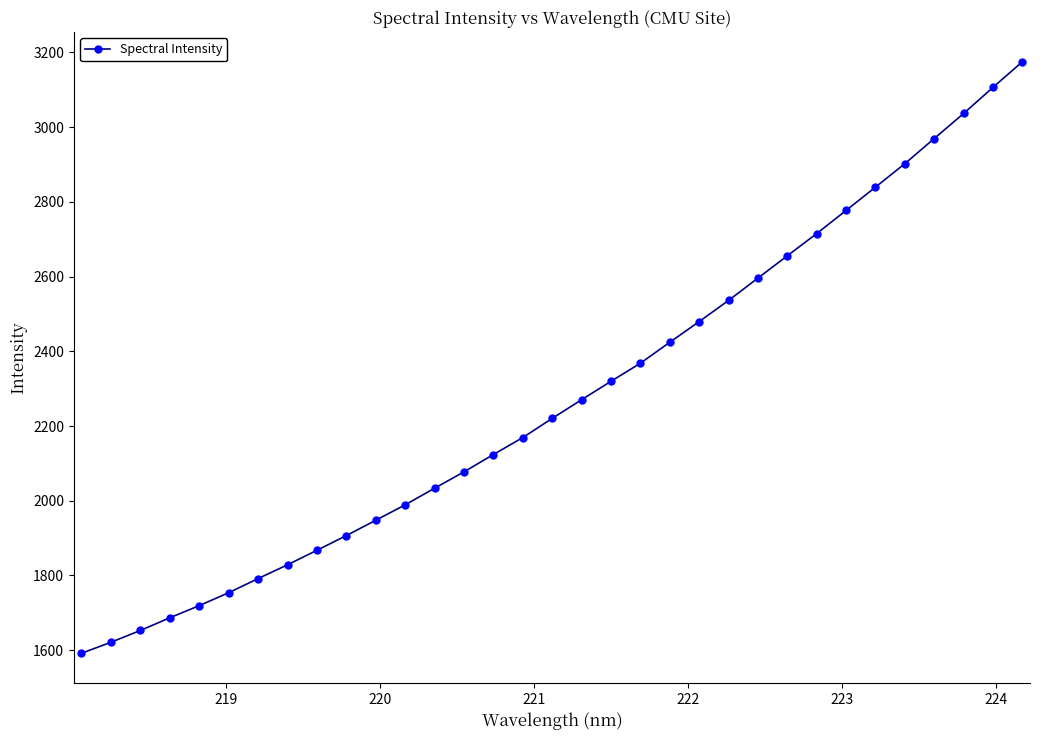

What is the value of the 5th point from the left?

1719.3